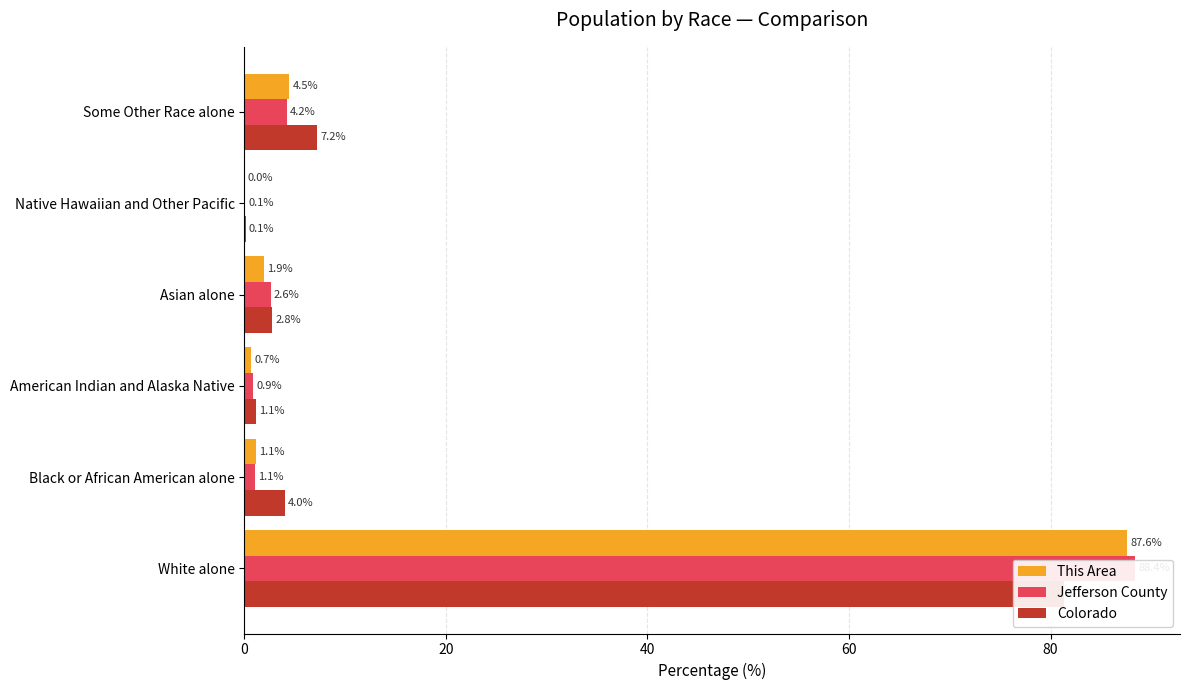

What are all the series names shown in the legend?

This Area, Jefferson County, Colorado